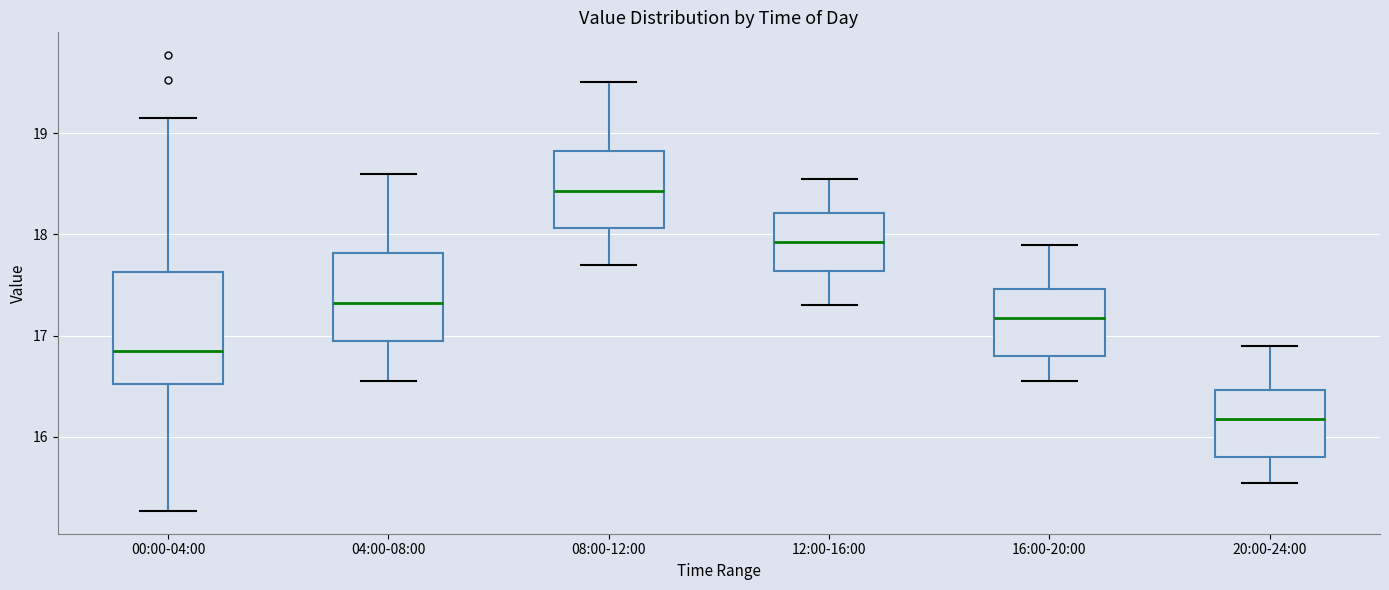

Which box is the tallest, from its lower edge to its upper edge?

00:00-04:00